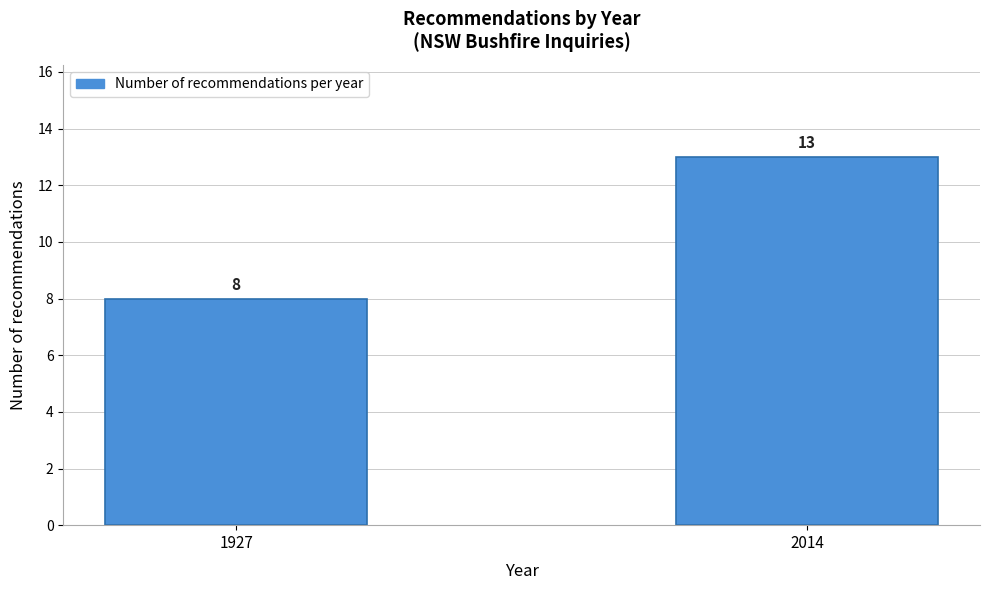

Reading left to right, extract all data points from this chart.

1927=8	2014=13